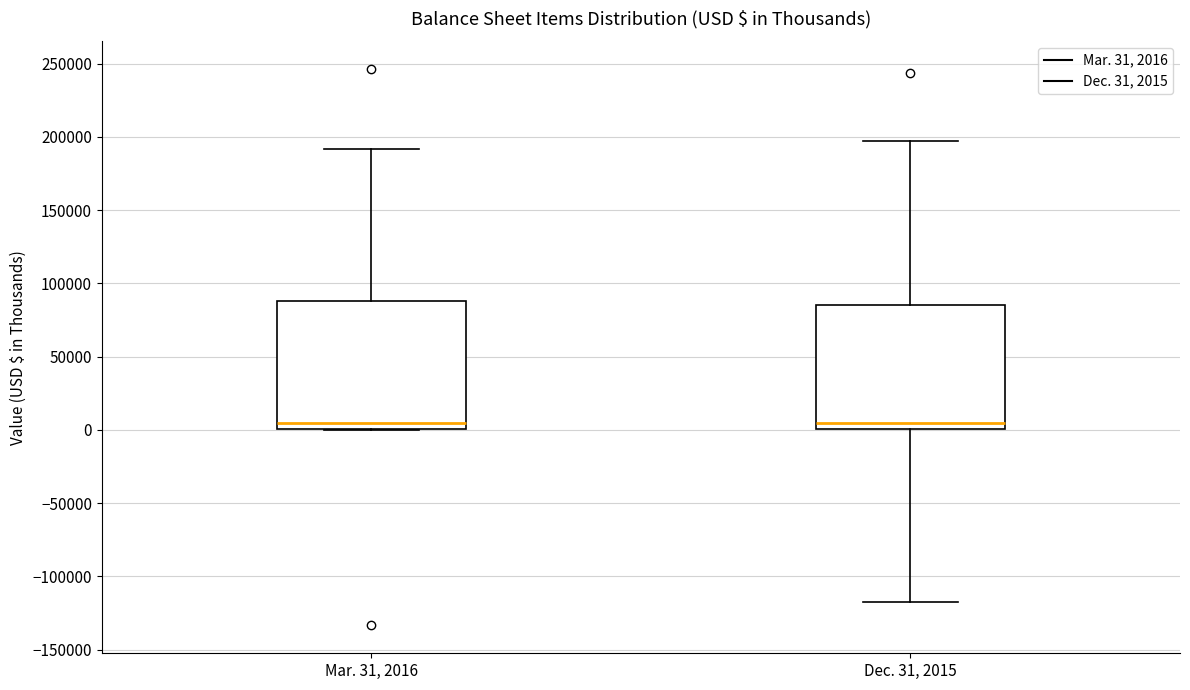

Where is the lower edge of the box for Mar. 31, 2016 on the y-axis? The values are not printed on the chart, so give them approximately, as read against the axis.

0